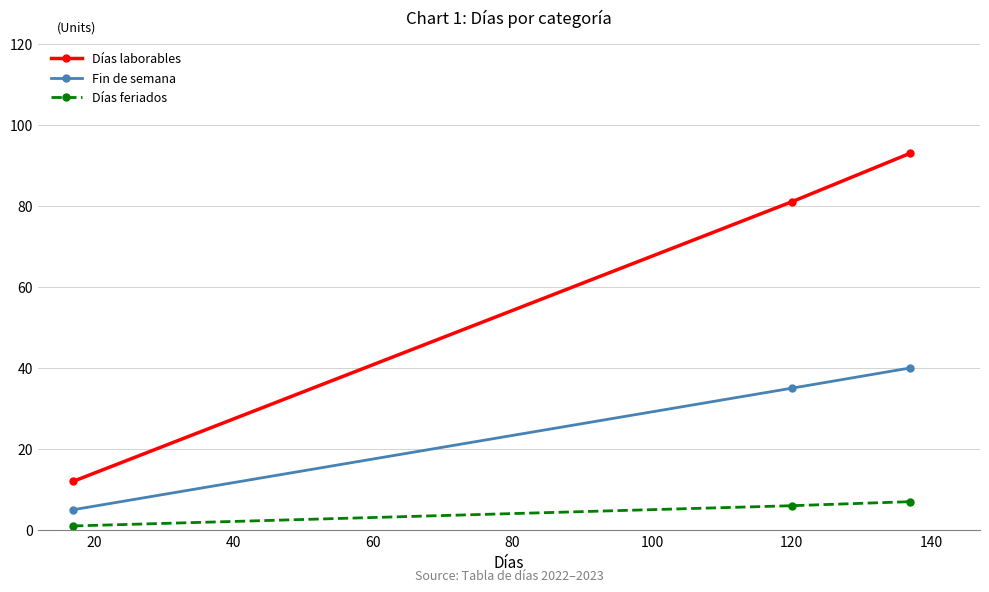

Which series has the largest total across all categories?

Días laborables